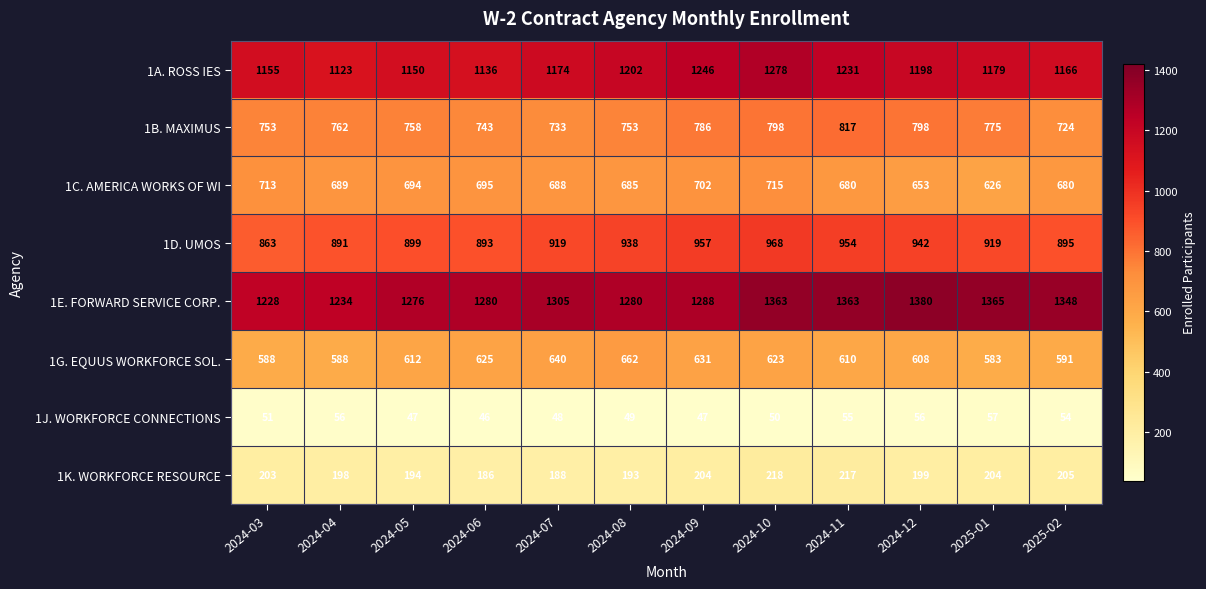

Which category has the highest value across all series?

2024-12